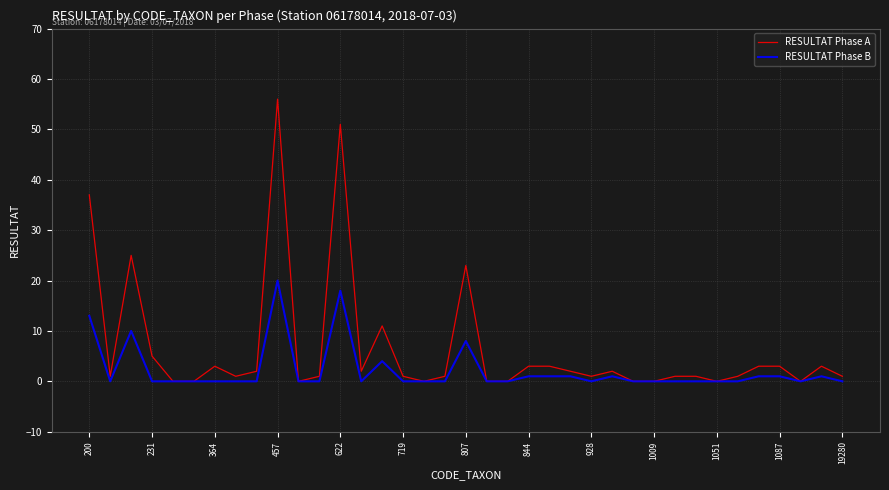

List the series in order of their overall mean, highest first.

RESULTAT Phase A, RESULTAT Phase B